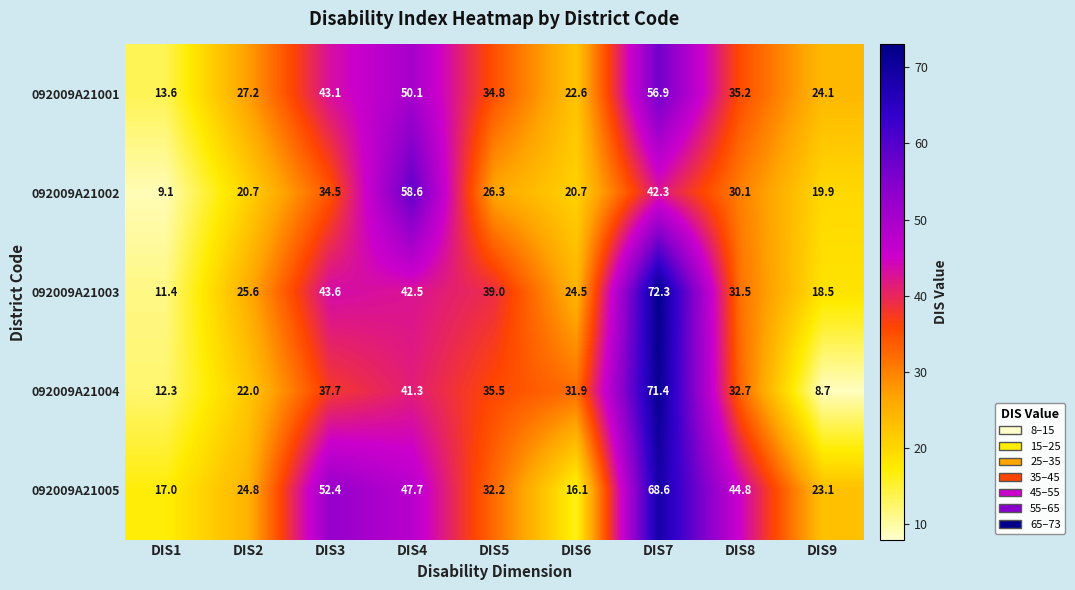

At how many categories does at least one series exceed 16?

9